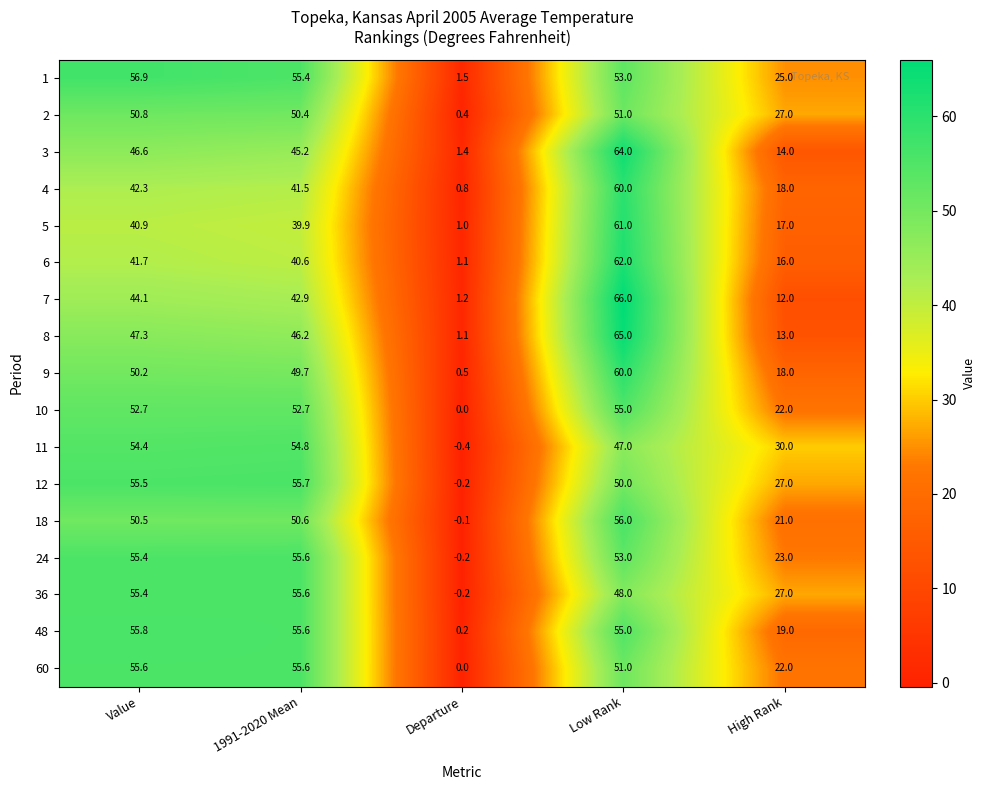

How many distinct data groups are displayed?

17